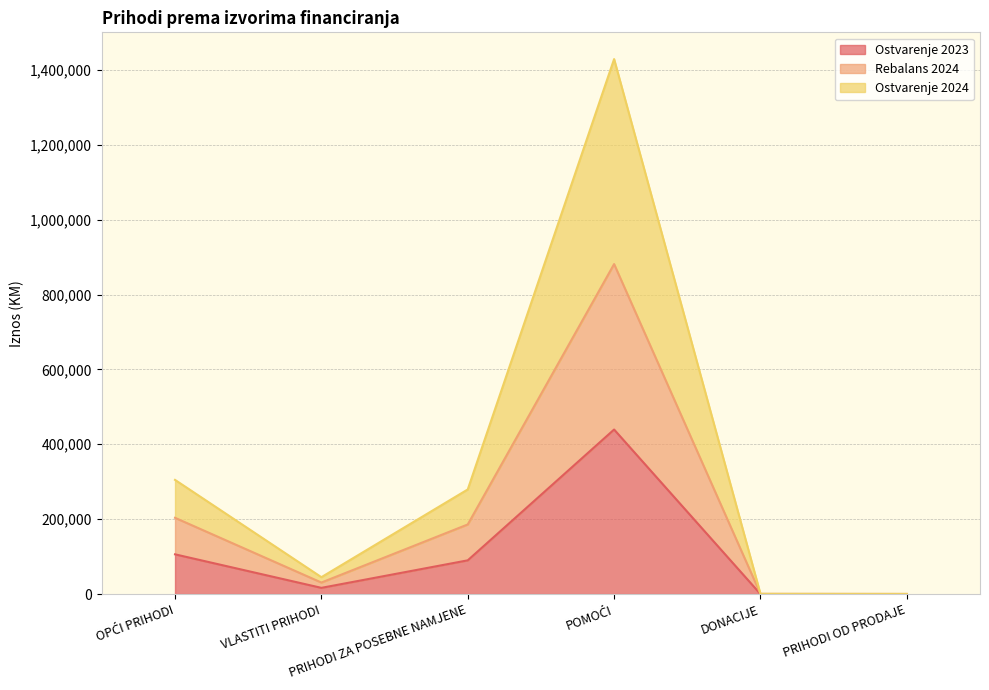

What is the spread (max minus min) of values at PRIHODI OD PRODAJE?

426.1